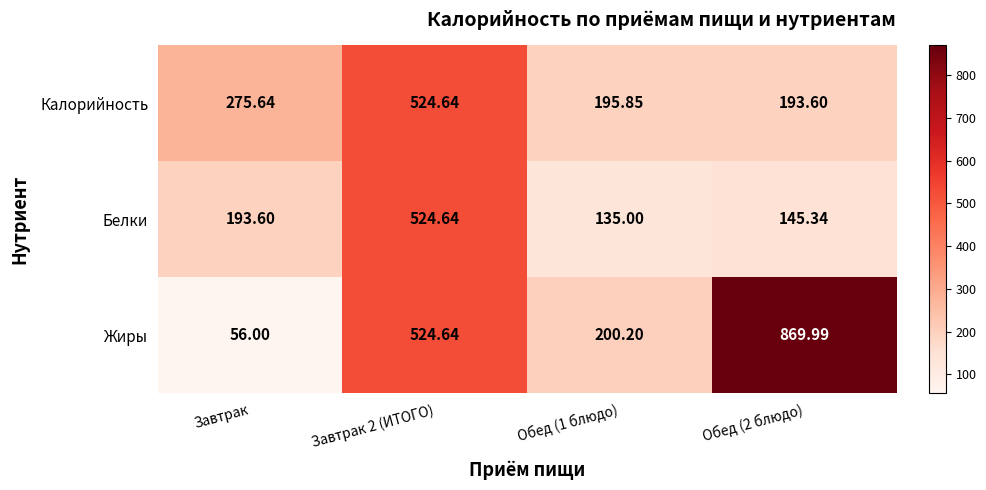

Which series has the widest spread of values?

Жиры